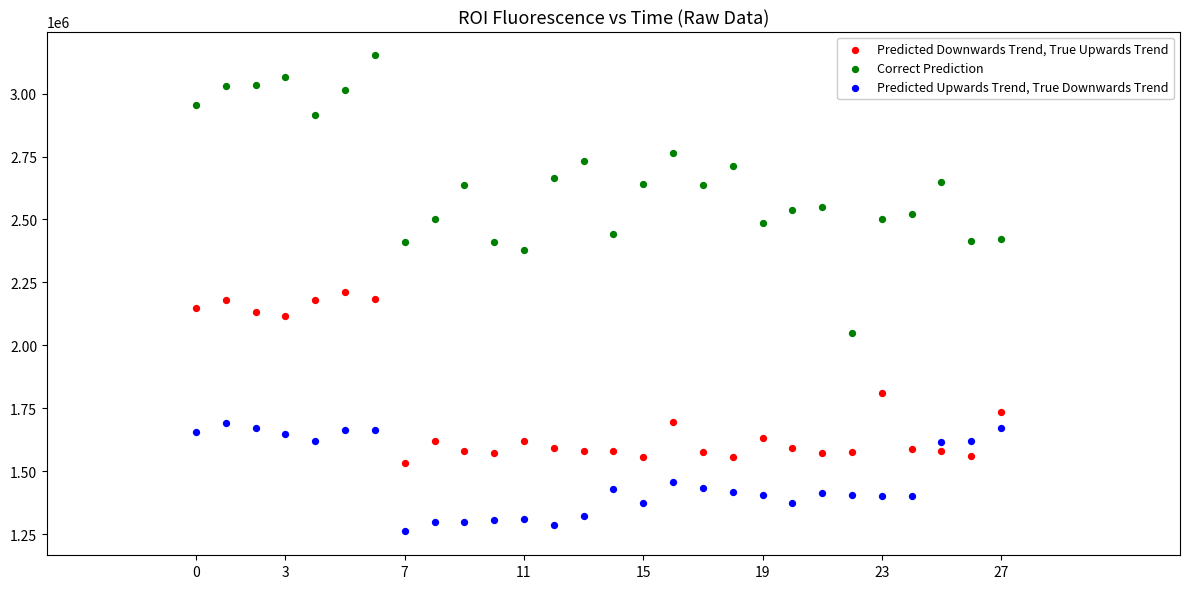

In the Predicted Downwards Trend, True Upwards Trend series, what Y value is closest to 1872841?

1811154.5